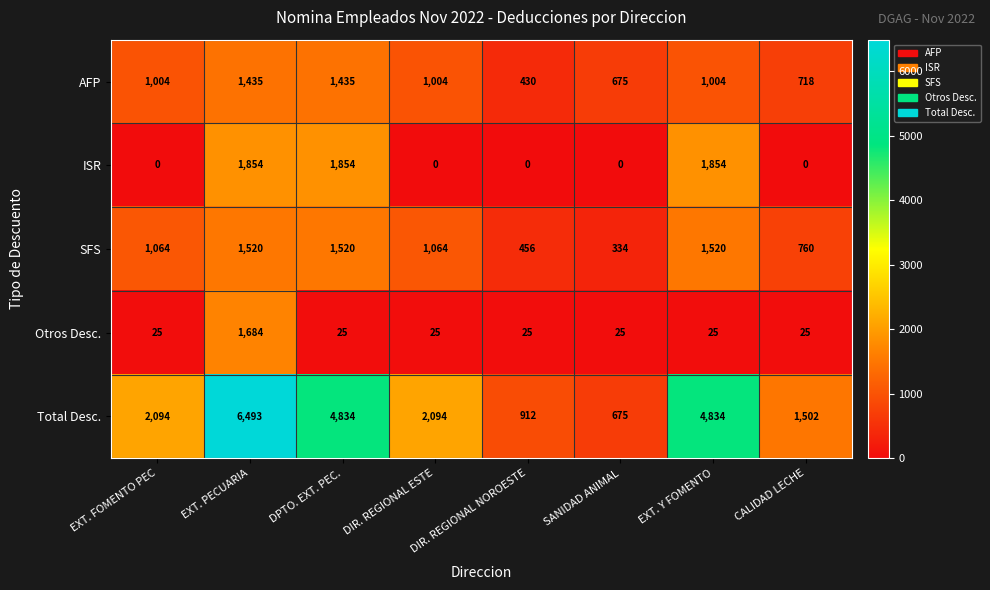

What is the maximum value for Total Desc.?

6493